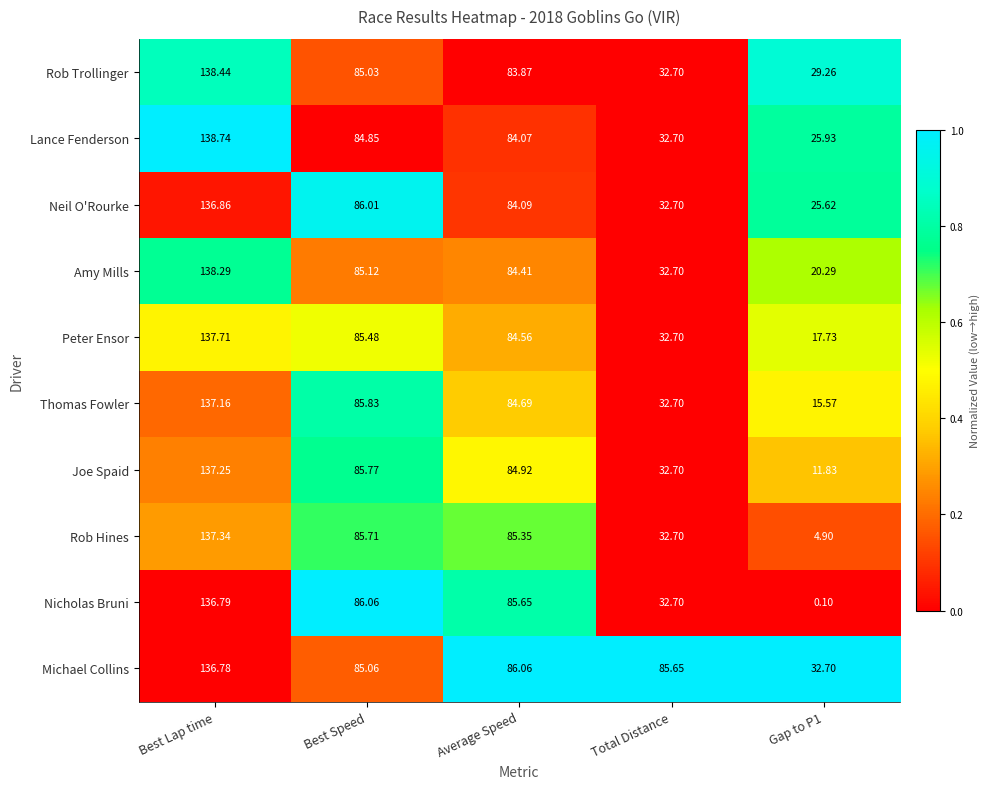

At Average Speed, list the series in order from smallest to largest.

Rob Trollinger, Lance Fenderson, Neil O'Rourke, Amy Mills, Peter Ensor, Thomas Fowler, Joe Spaid, Rob Hines, Nicholas Bruni, Michael Collins